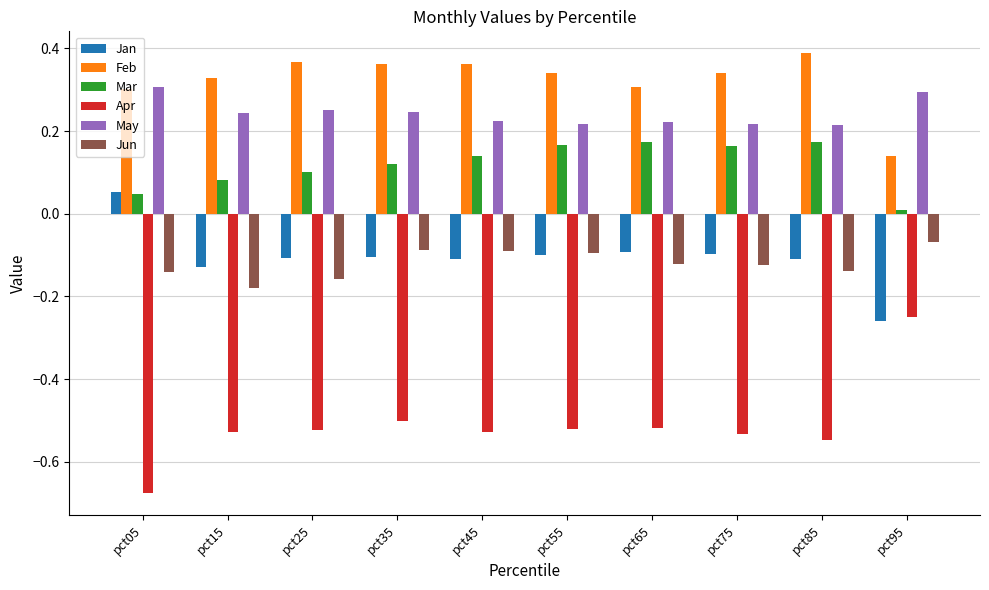

Rank the series by their maximum value, from highest to lowest.

Feb, May, Mar, Jan, Jun, Apr